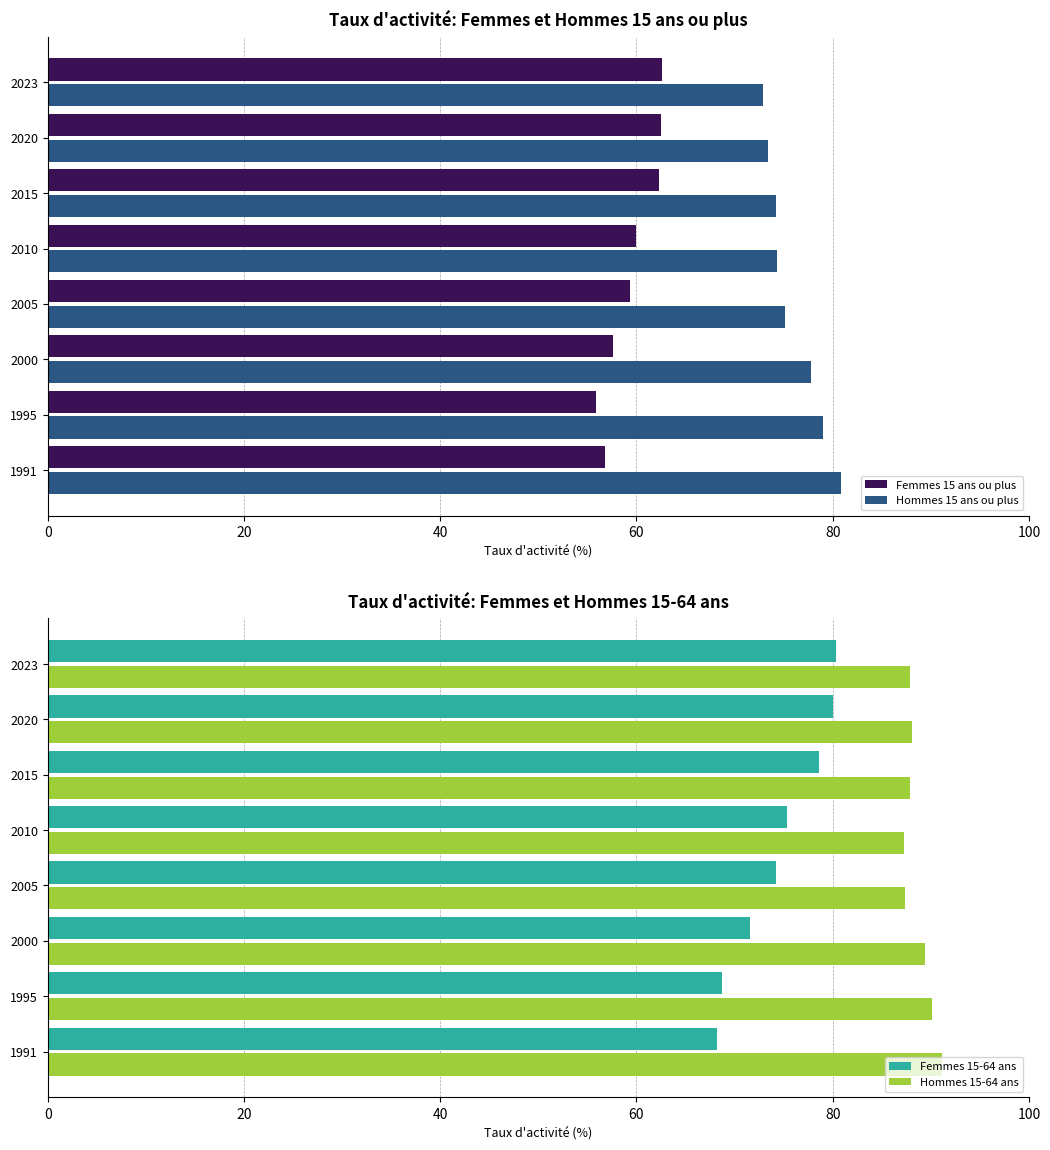

Reading left to right, list all the values displayed in this chart.

Femmes 15 ans ou plus: 56.8	55.9	57.6	59.3	60.0	62.3	62.5	62.6
Hommes 15 ans ou plus: 80.9	79.0	77.8	75.1	74.3	74.2	73.4	72.9
Femmes 15-64 ans: 68.2	68.7	71.6	74.3	75.3	78.7	80.0	80.3
Hommes 15-64 ans: 91.1	90.1	89.4	87.4	87.2	87.8	88.1	87.8